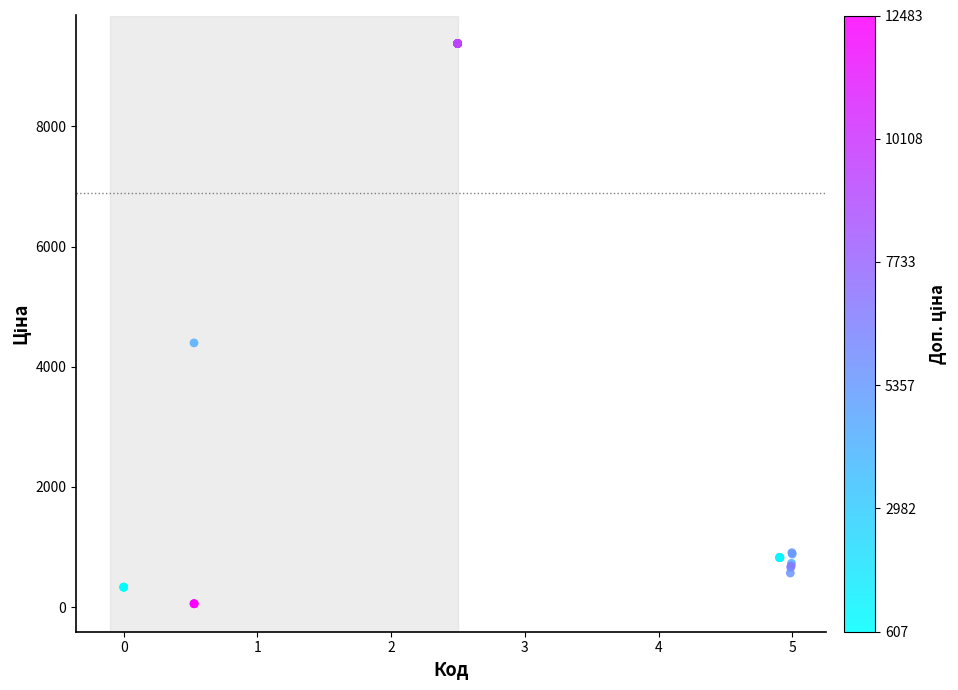

What Y value in the scatter plot is closest to 4717?

4396.0